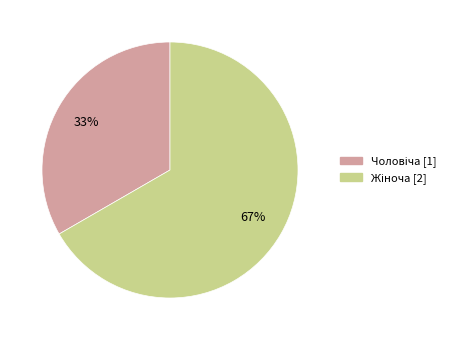

To the nearest percent, what is the average slice percentage?

50%